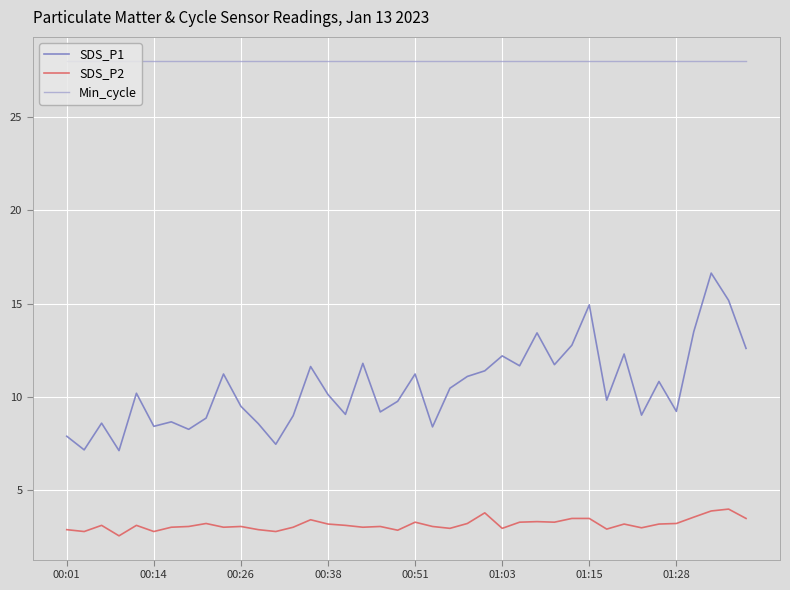

Which series has the largest range (max minus min)?

SDS_P1